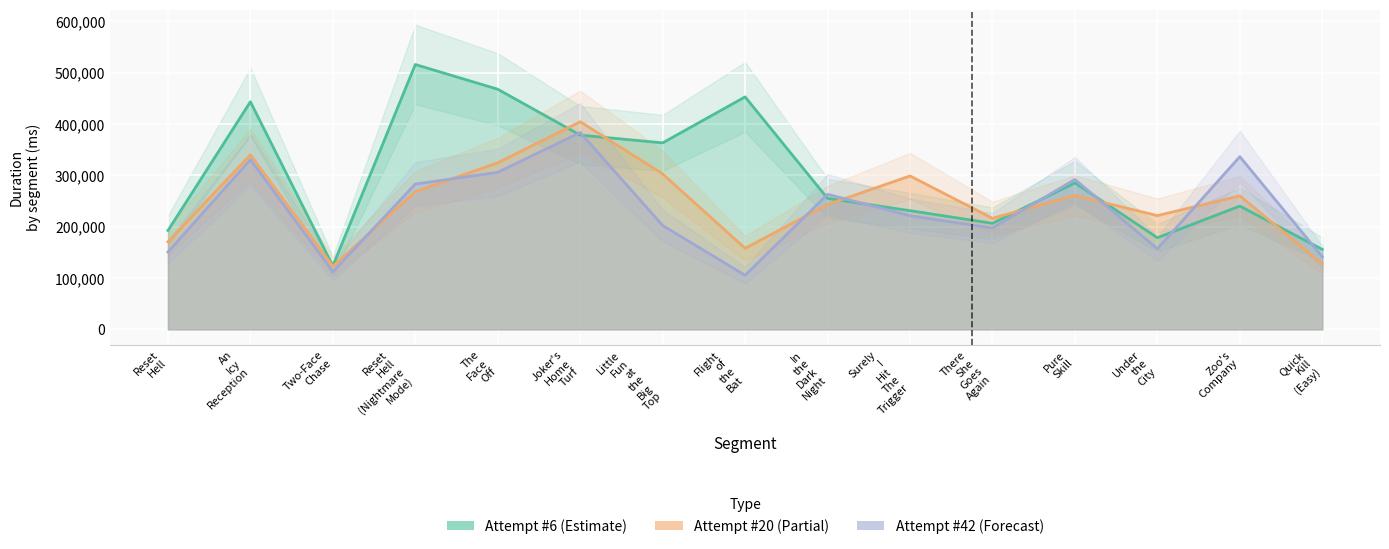

What position from the left is Zoo's Company?

14